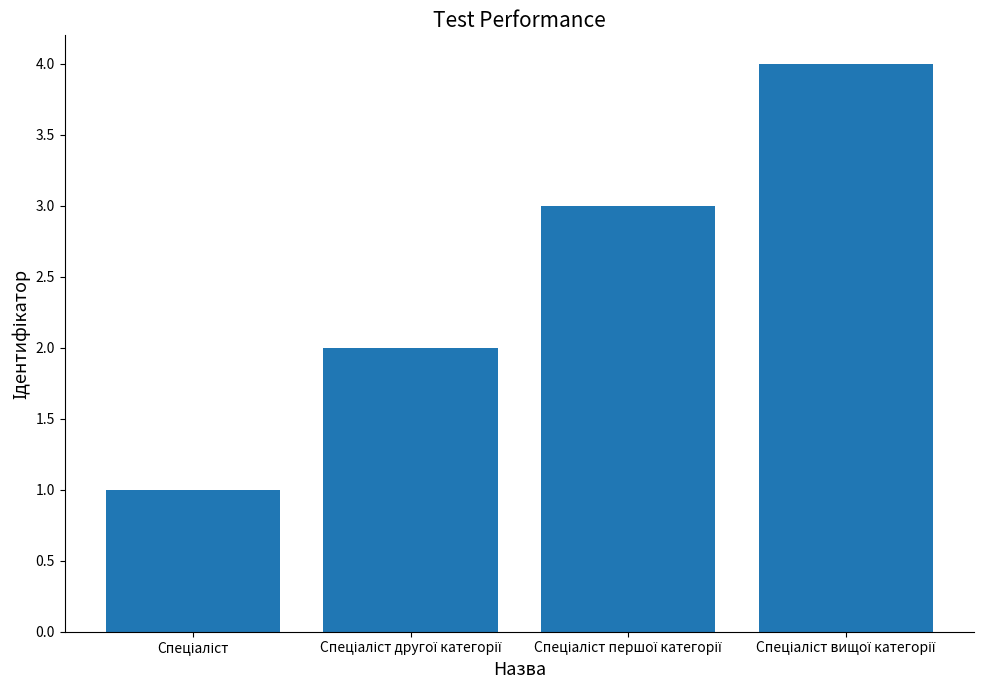

What is the maximum value shown in the chart?

4